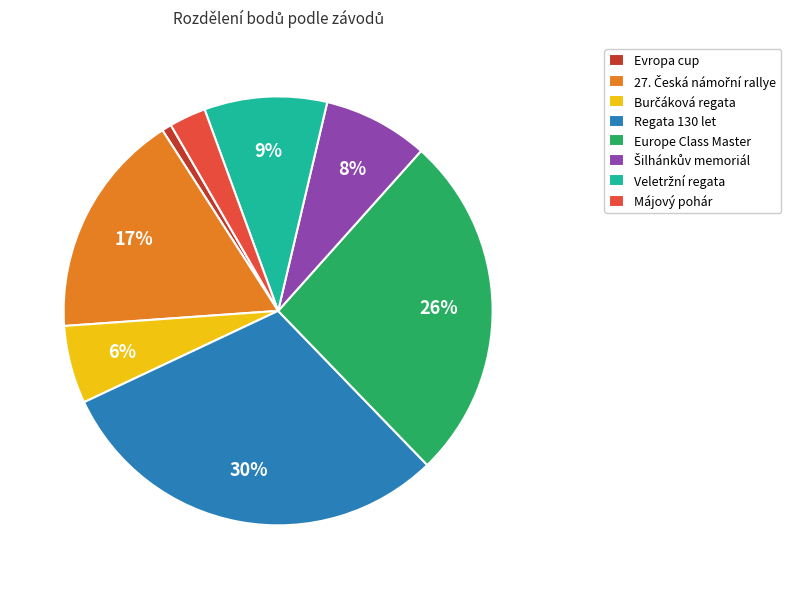

How many slices are in this pie chart?

8